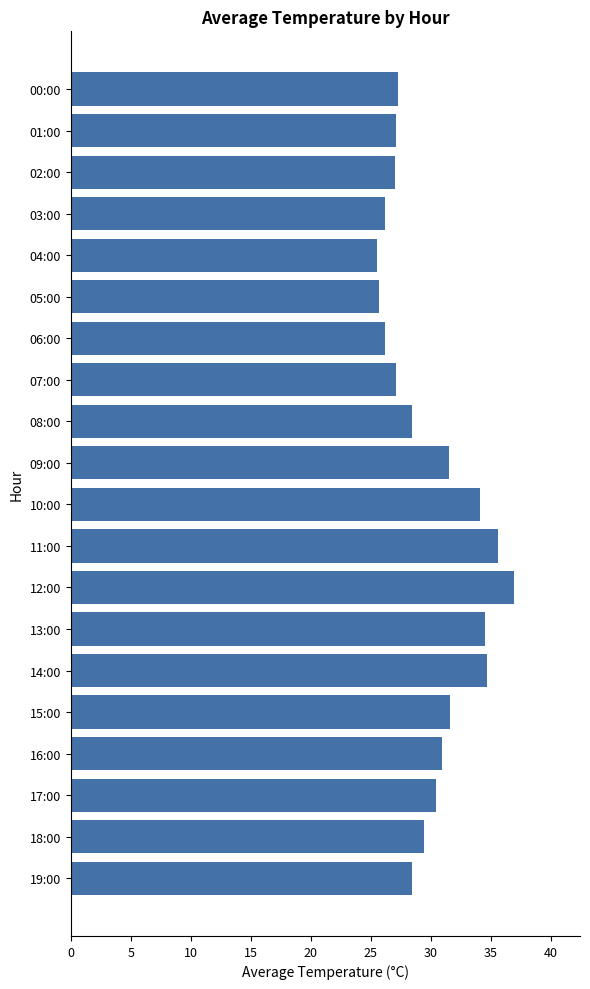

Approximately how many times larger is the value at 12:00 compared to 13:00?

1.1